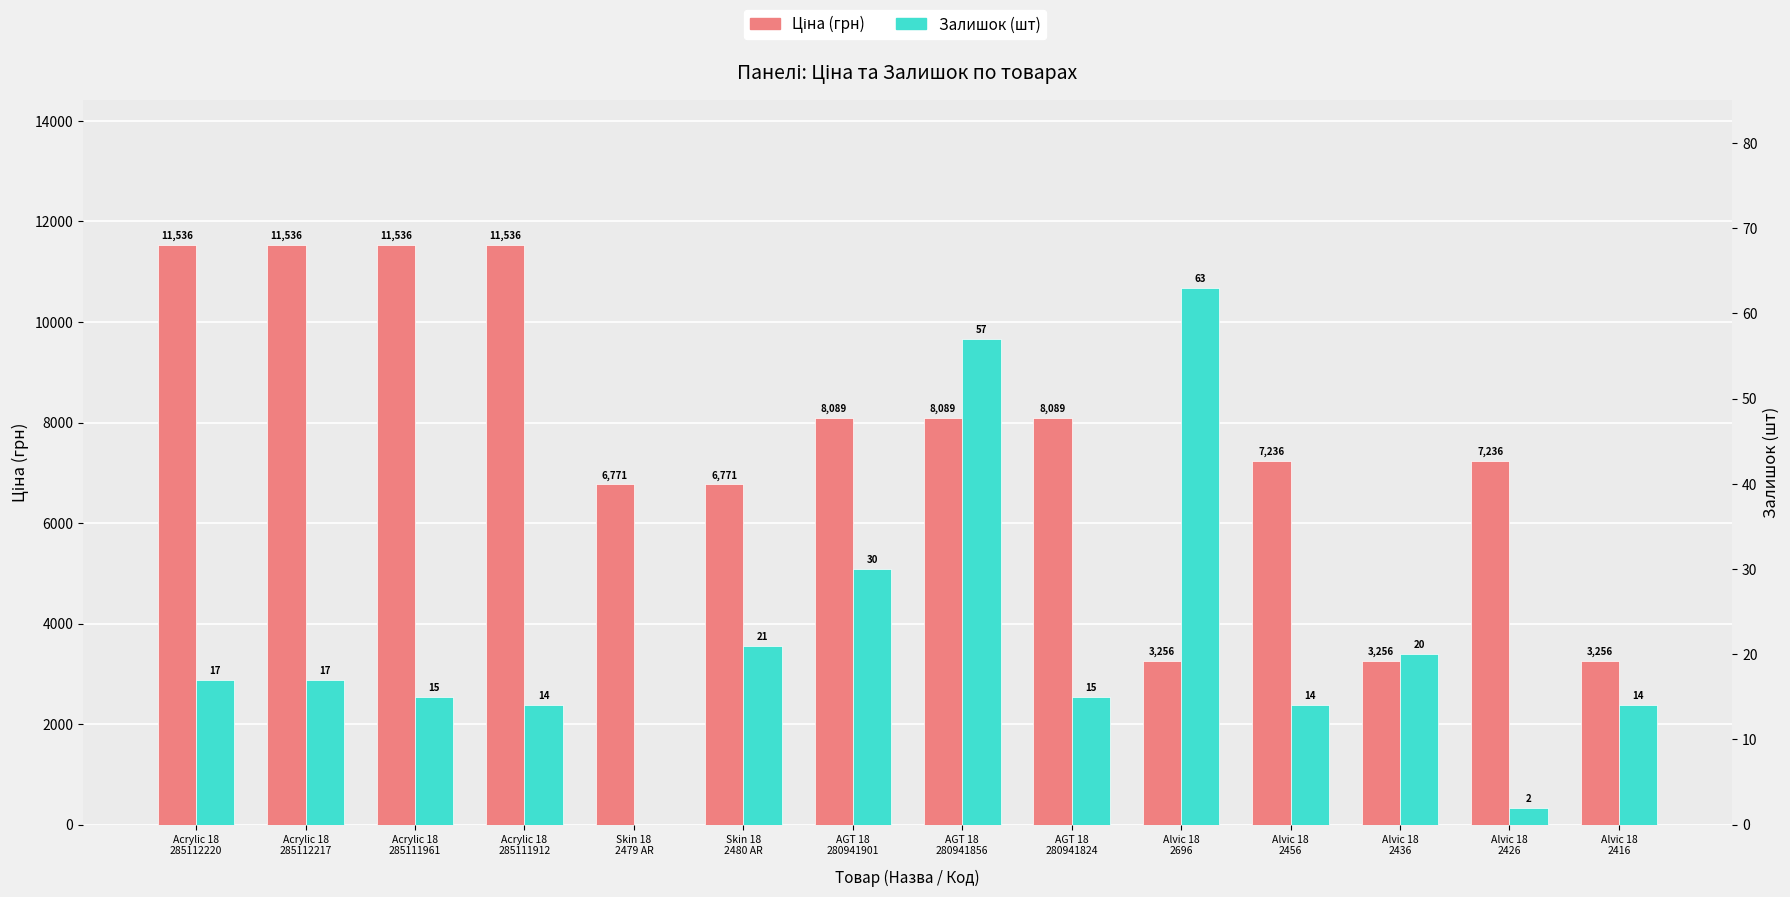

Rank the categories by Ціна value from highest to lowest.

Acrylic 18
285112220, Acrylic 18
285112217, Acrylic 18
285111961, Acrylic 18
285111912, AGT 18
280941901, AGT 18
280941856, AGT 18
280941824, Alvic 18
2456, Alvic 18
2426, Skin 18
2479 AR, Skin 18
2480 AR, Alvic 18
2696, Alvic 18
2436, Alvic 18
2416